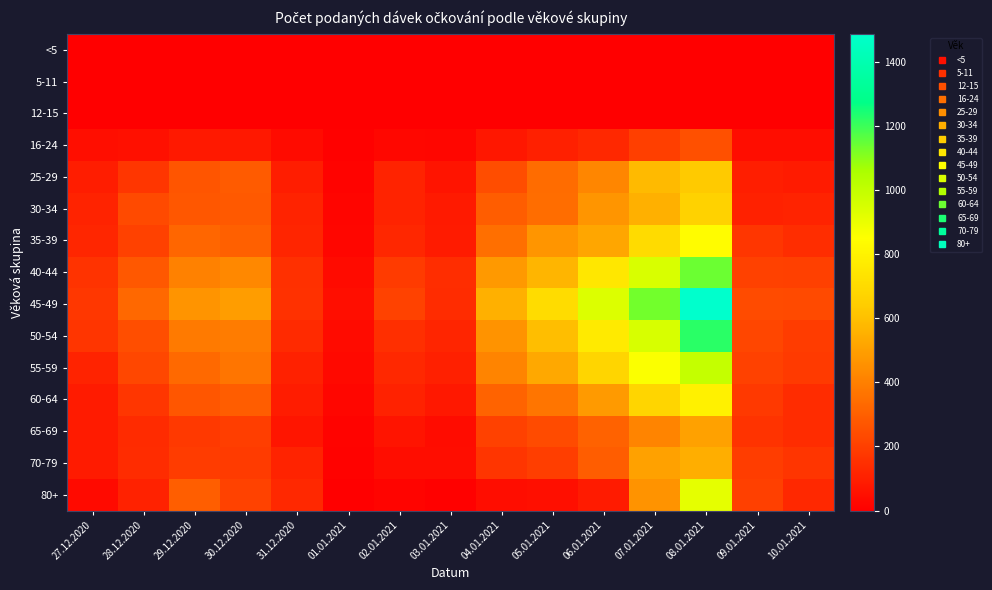

Reading left to right, what are all the values shown in this chart?

<5: 27.12.2020=0	28.12.2020=0	29.12.2020=0	30.12.2020=0	31.12.2020=0	01.01.2021=0	02.01.2021=0	03.01.2021=0	04.01.2021=0	05.01.2021=0	06.01.2021=0	07.01.2021=0	08.01.2021=0	09.01.2021=0	10.01.2021=0
5-11: 27.12.2020=0	28.12.2020=0	29.12.2020=0	30.12.2020=0	31.12.2020=0	01.01.2021=0	02.01.2021=0	03.01.2021=0	04.01.2021=0	05.01.2021=0	06.01.2021=0	07.01.2021=0	08.01.2021=0	09.01.2021=0	10.01.2021=0
12-15: 27.12.2020=0	28.12.2020=0	29.12.2020=0	30.12.2020=0	31.12.2020=0	01.01.2021=0	02.01.2021=0	03.01.2021=0	04.01.2021=0	05.01.2021=0	06.01.2021=1	07.01.2021=0	08.01.2021=0	09.01.2021=0	10.01.2021=0
16-24: 27.12.2020=48	28.12.2020=53	29.12.2020=79	30.12.2020=78	31.12.2020=37	01.01.2021=6	02.01.2021=26	03.01.2021=22	04.01.2021=74	05.01.2021=104	06.01.2021=126	07.01.2021=198	08.01.2021=251	09.01.2021=45	10.01.2021=45
25-29: 27.12.2020=93	28.12.2020=171	29.12.2020=269	30.12.2020=286	31.12.2020=93	01.01.2021=12	02.01.2021=112	03.01.2021=64	04.01.2021=243	05.01.2021=338	06.01.2021=421	07.01.2021=582	08.01.2021=631	09.01.2021=96	10.01.2021=89
30-34: 27.12.2020=112	28.12.2020=235	29.12.2020=275	30.12.2020=280	31.12.2020=112	01.01.2021=20	02.01.2021=111	03.01.2021=84	04.01.2021=292	05.01.2021=344	06.01.2021=470	07.01.2021=553	08.01.2021=665	09.01.2021=106	10.01.2021=111
35-39: 27.12.2020=121	28.12.2020=204	29.12.2020=320	30.12.2020=303	31.12.2020=118	01.01.2021=22	02.01.2021=124	03.01.2021=90	04.01.2021=350	05.01.2021=466	06.01.2021=522	07.01.2021=703	08.01.2021=840	09.01.2021=174	10.01.2021=143
40-44: 27.12.2020=161	28.12.2020=277	29.12.2020=406	30.12.2020=426	31.12.2020=153	01.01.2021=37	02.01.2021=188	03.01.2021=144	04.01.2021=481	05.01.2021=567	06.01.2021=754	07.01.2021=945	08.01.2021=1142	09.01.2021=206	10.01.2021=202
45-49: 27.12.2020=175	28.12.2020=326	29.12.2020=463	30.12.2020=493	31.12.2020=155	01.01.2021=48	02.01.2021=209	03.01.2021=140	04.01.2021=555	05.01.2021=707	06.01.2021=936	07.01.2021=1132	08.01.2021=1488	09.01.2021=237	10.01.2021=235
50-54: 27.12.2020=166	28.12.2020=245	29.12.2020=382	30.12.2020=392	31.12.2020=135	01.01.2021=37	02.01.2021=150	03.01.2021=117	04.01.2021=461	05.01.2021=597	06.01.2021=762	07.01.2021=949	08.01.2021=1221	09.01.2021=221	10.01.2021=191
55-59: 27.12.2020=111	28.12.2020=225	29.12.2020=330	30.12.2020=367	31.12.2020=105	01.01.2021=31	02.01.2021=126	03.01.2021=102	04.01.2021=415	05.01.2021=527	06.01.2021=675	07.01.2021=860	08.01.2021=995	09.01.2021=205	10.01.2021=185
60-64: 27.12.2020=89	28.12.2020=173	29.12.2020=273	30.12.2020=293	31.12.2020=91	01.01.2021=23	02.01.2021=110	03.01.2021=77	04.01.2021=312	05.01.2021=369	06.01.2021=483	07.01.2021=680	08.01.2021=792	09.01.2021=181	10.01.2021=142
65-69: 27.12.2020=88	28.12.2020=139	29.12.2020=181	30.12.2020=197	31.12.2020=69	01.01.2021=14	02.01.2021=65	03.01.2021=38	04.01.2021=205	05.01.2021=237	06.01.2021=310	07.01.2021=415	08.01.2021=504	09.01.2021=160	10.01.2021=141
70-79: 27.12.2020=89	28.12.2020=141	29.12.2020=190	30.12.2020=187	31.12.2020=111	01.01.2021=11	02.01.2021=46	03.01.2021=41	04.01.2021=166	05.01.2021=196	06.01.2021=291	07.01.2021=504	08.01.2021=546	09.01.2021=194	10.01.2021=166
80+: 27.12.2020=32	28.12.2020=108	29.12.2020=294	30.12.2020=208	31.12.2020=130	01.01.2021=4	02.01.2021=17	03.01.2021=8	04.01.2021=43	05.01.2021=52	06.01.2021=85	07.01.2021=460	08.01.2021=914	09.01.2021=203	10.01.2021=127